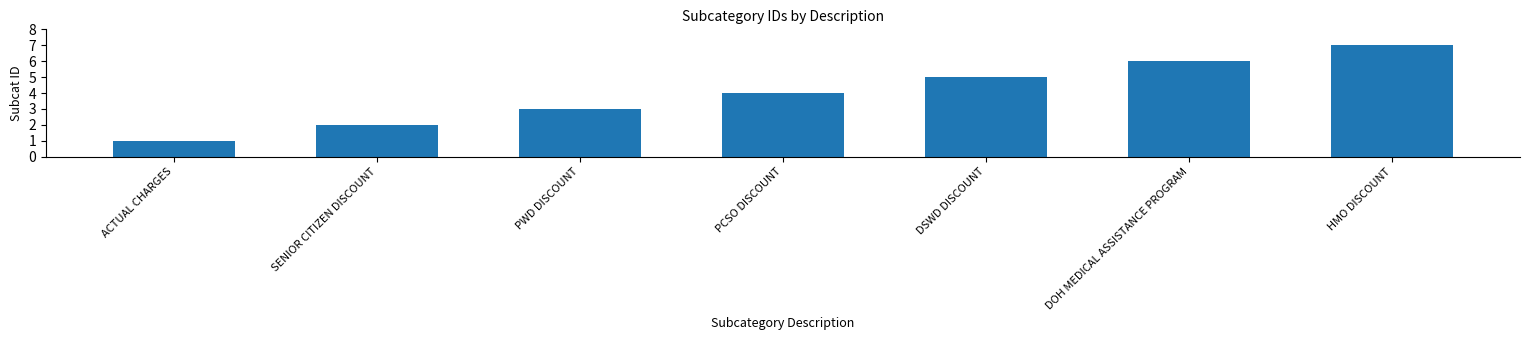

What is the label of the 2nd bar from the left?

SENIOR CITIZEN DISCOUNT